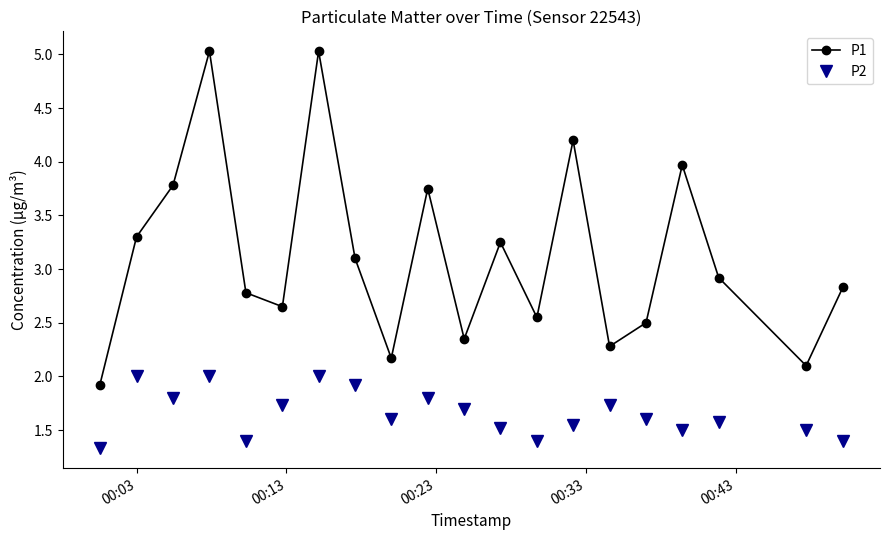

Which series has the largest range (max minus min)?

P1